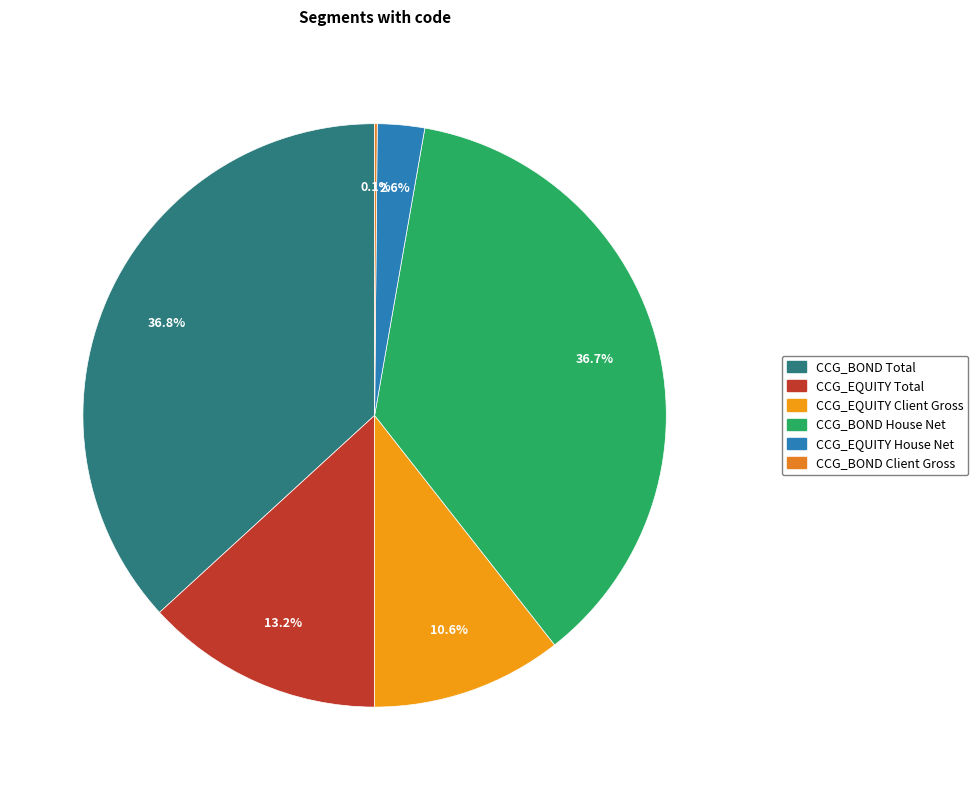

What is the largest slice in the pie chart?

CCG_BOND Total